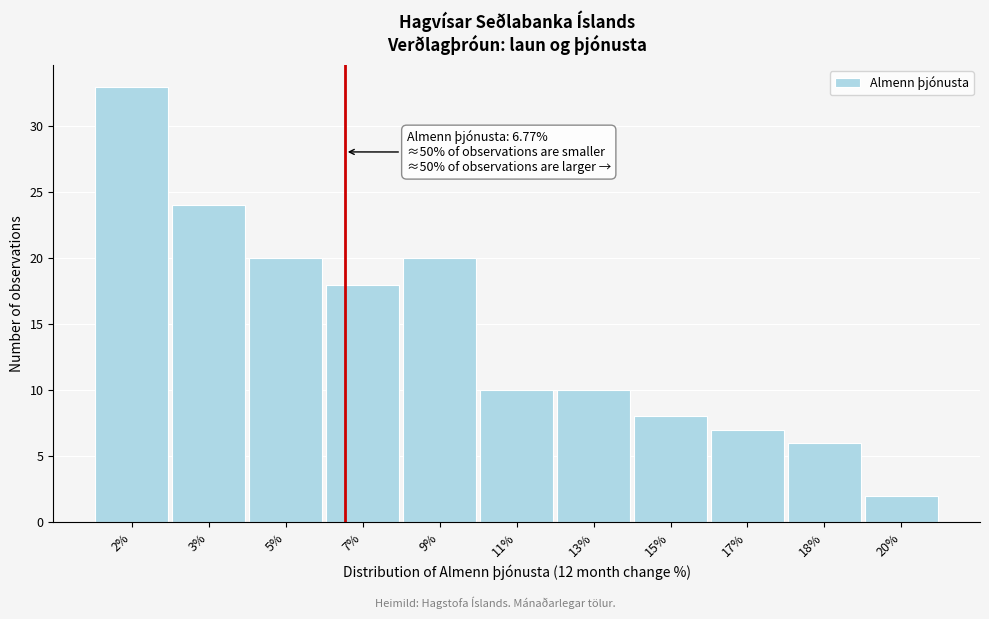

Reading right to left, extract all data points from this chart.

20%=2	18%=6	17%=7	15%=8	13%=10	11%=10	9%=20	7%=18	5%=20	3%=24	2%=33